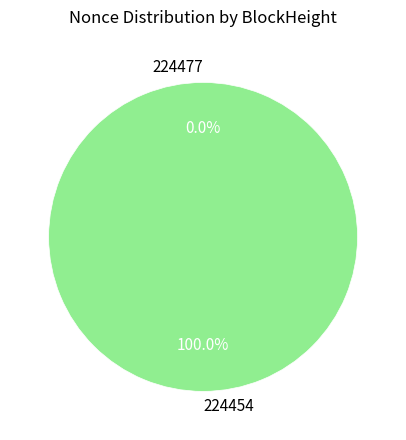

What is the largest slice in the pie chart?

224454